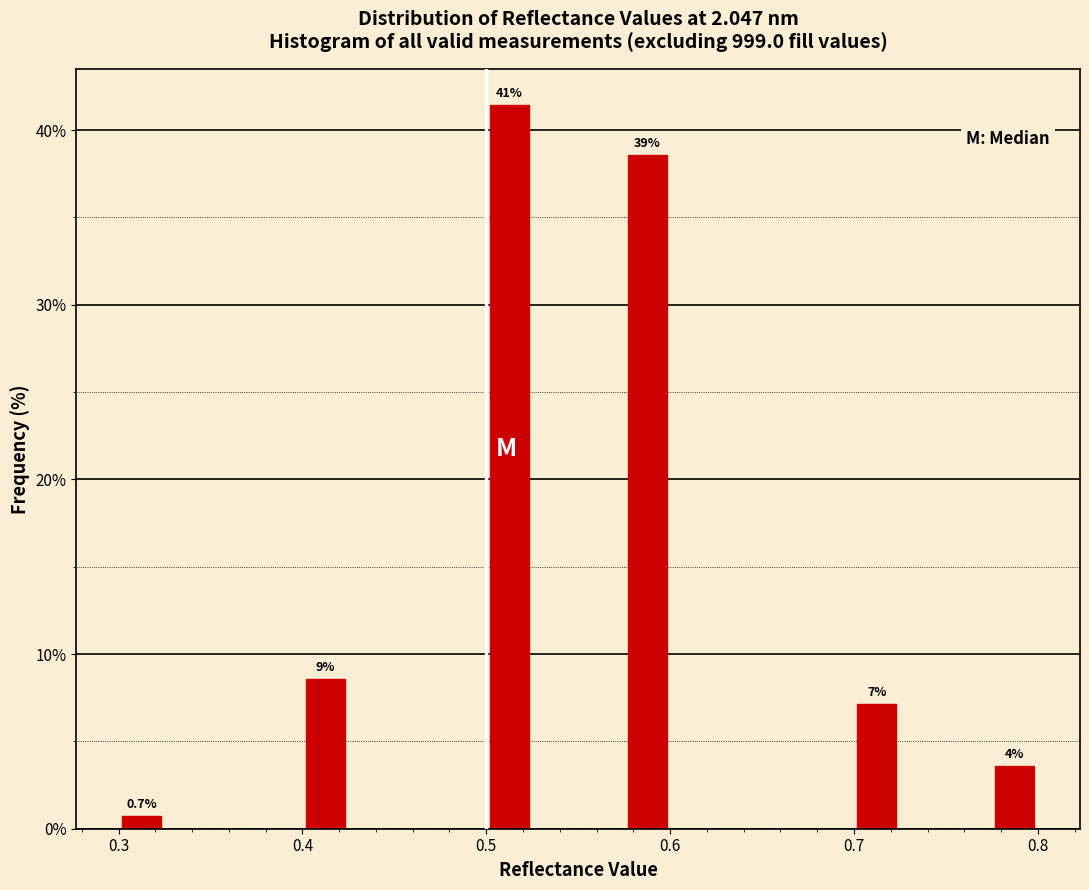

Around what value on the x-axis is the tallest bar? Give the approximate position of its centre, as read against the axis.

0.51